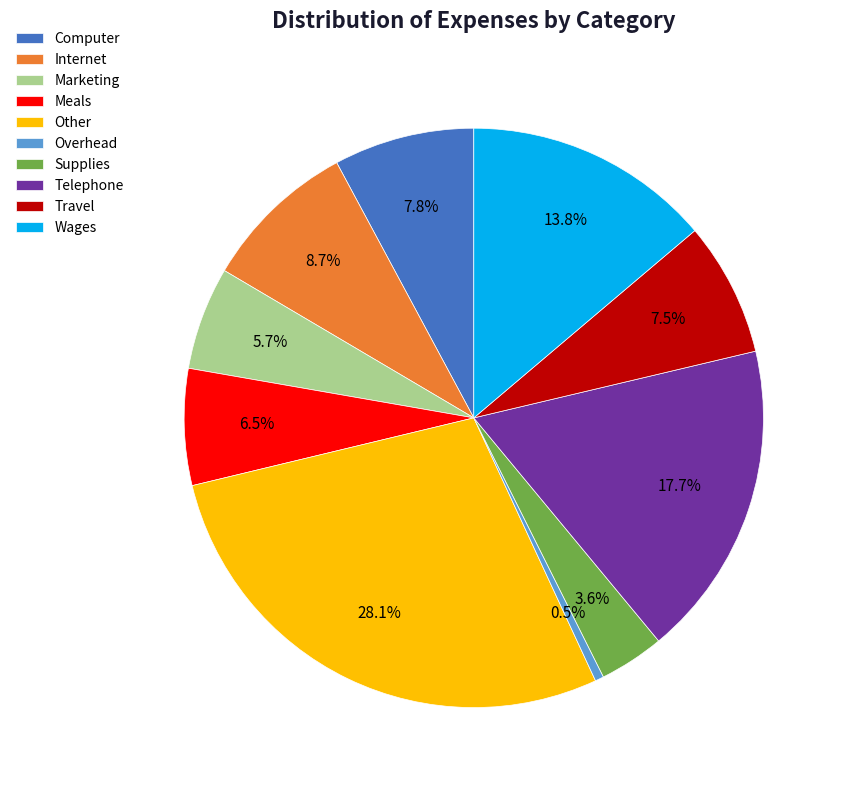

What percentage do Overhead and Meals together represent?

7.0%